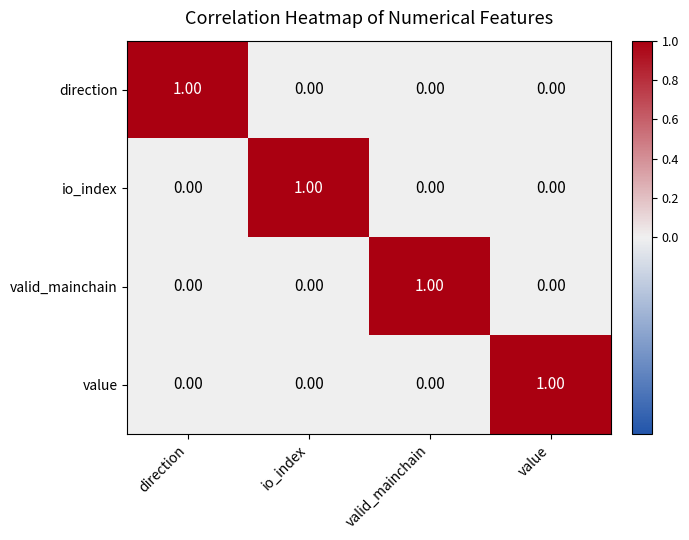

At how many categories does at least one series exceed 0?

4